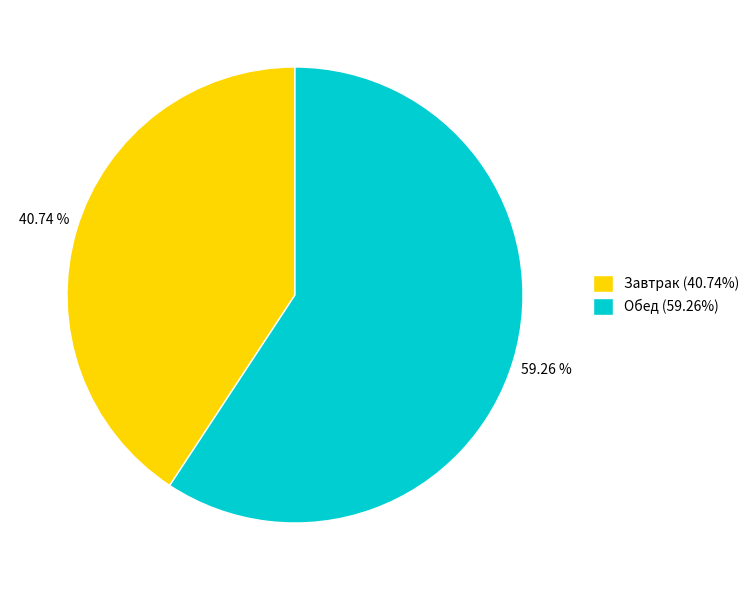

What is the ratio of the value at Обед to the value at Завтрак?

1.5